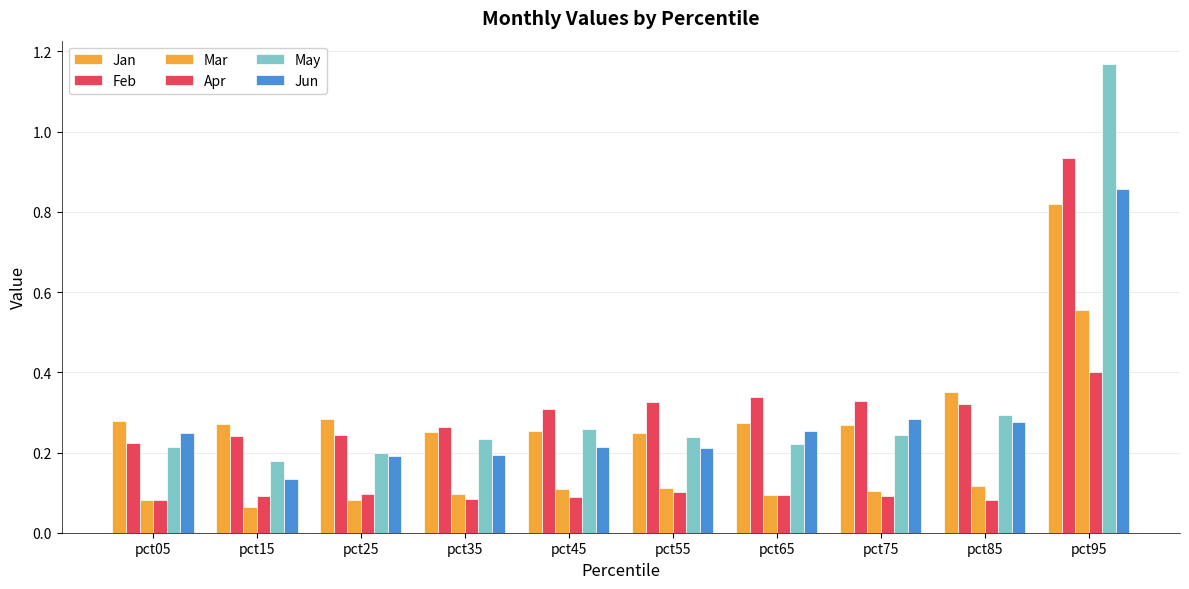

How many distinct data groups are displayed?

6